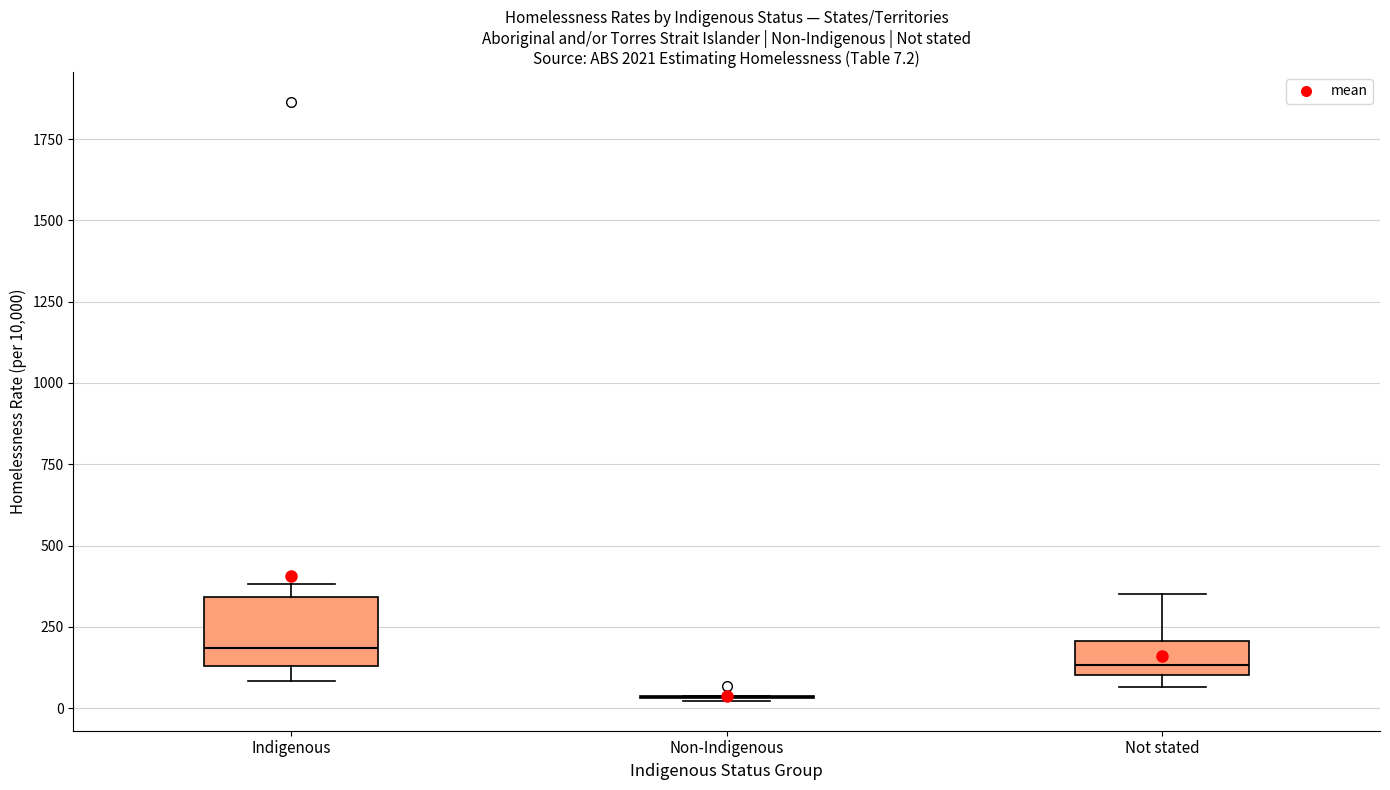

Which box is the tallest, from its lower edge to its upper edge?

Indigenous